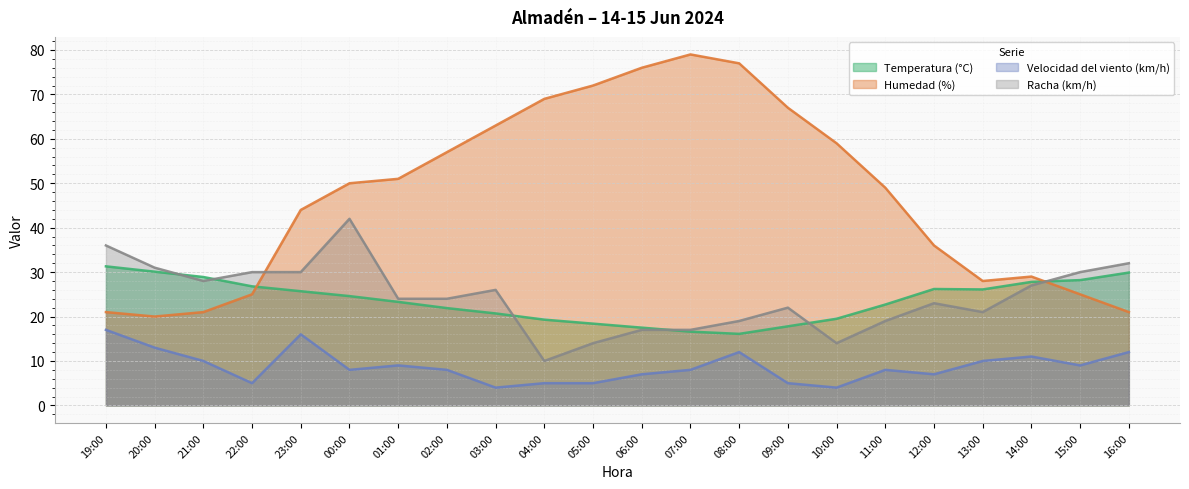

Does the chart display data point markers on the line(s)?

No